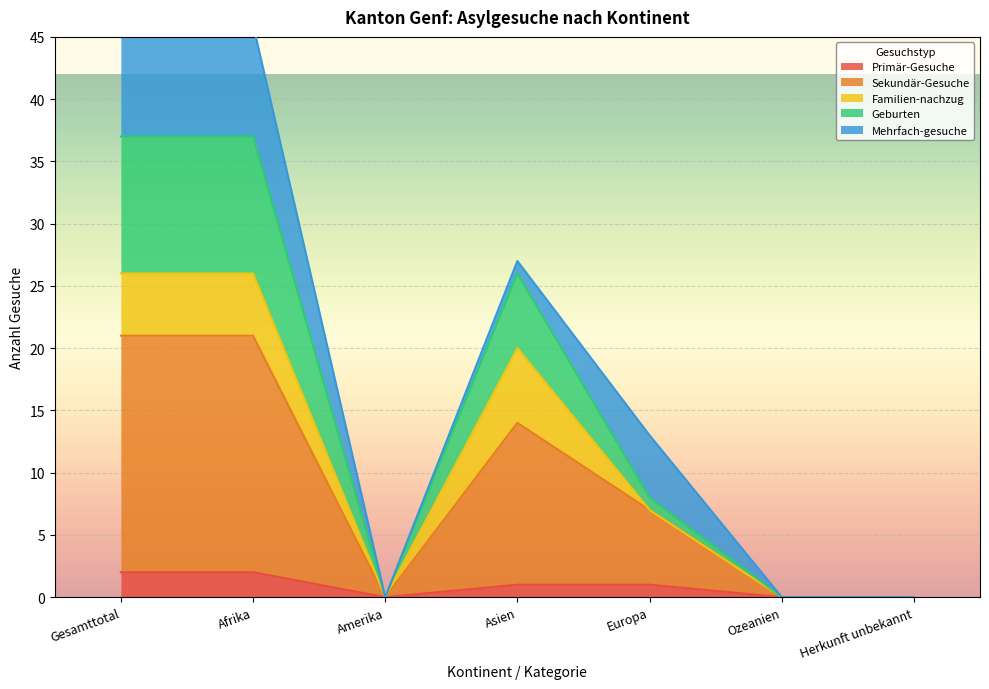

True or false: Sekundär-Gesuche and Geburten intersect in this chart.

False